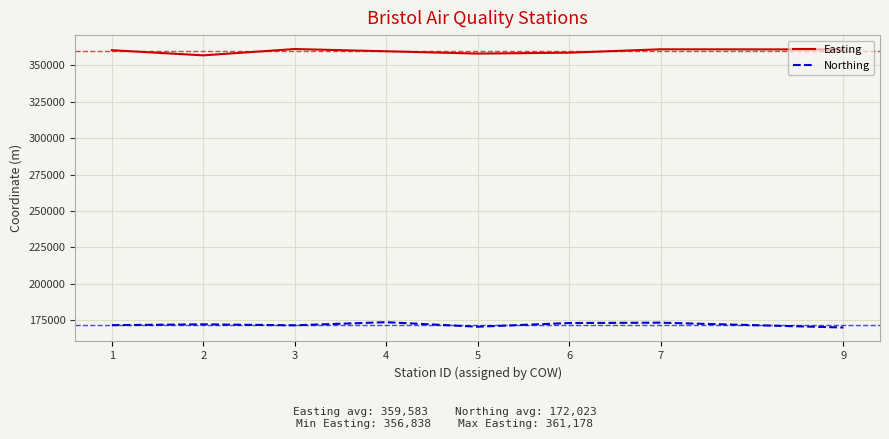

True or false: Northing and Easting intersect in this chart.

False